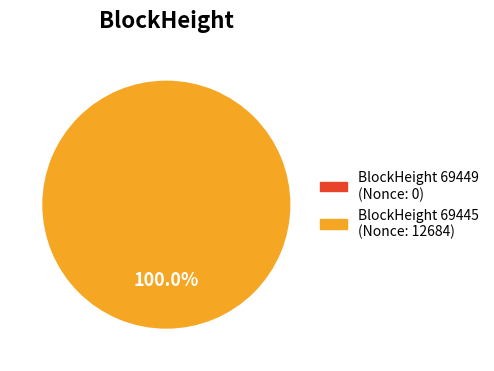

To the nearest percent, what is the difference between the 69449 and 69445 slice percentages?

100%